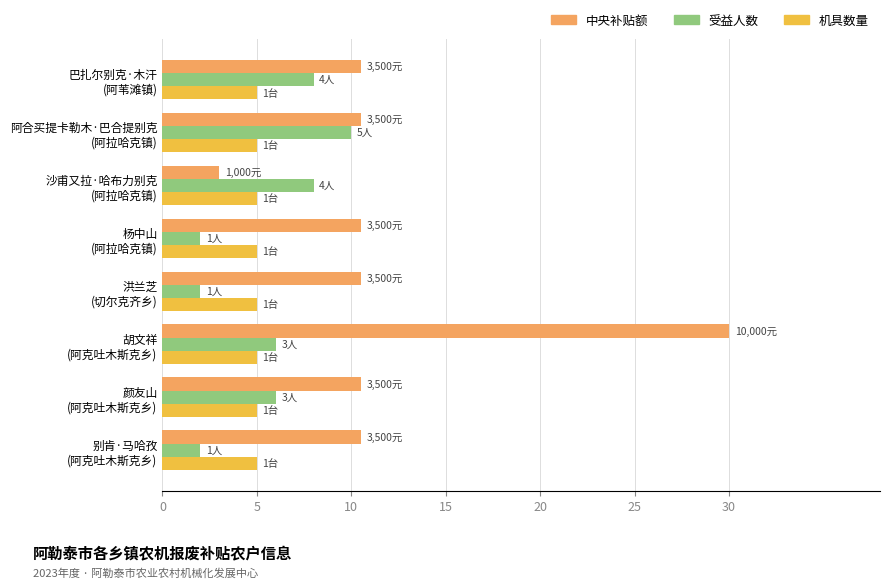

What is the greatest value displayed?

30.0